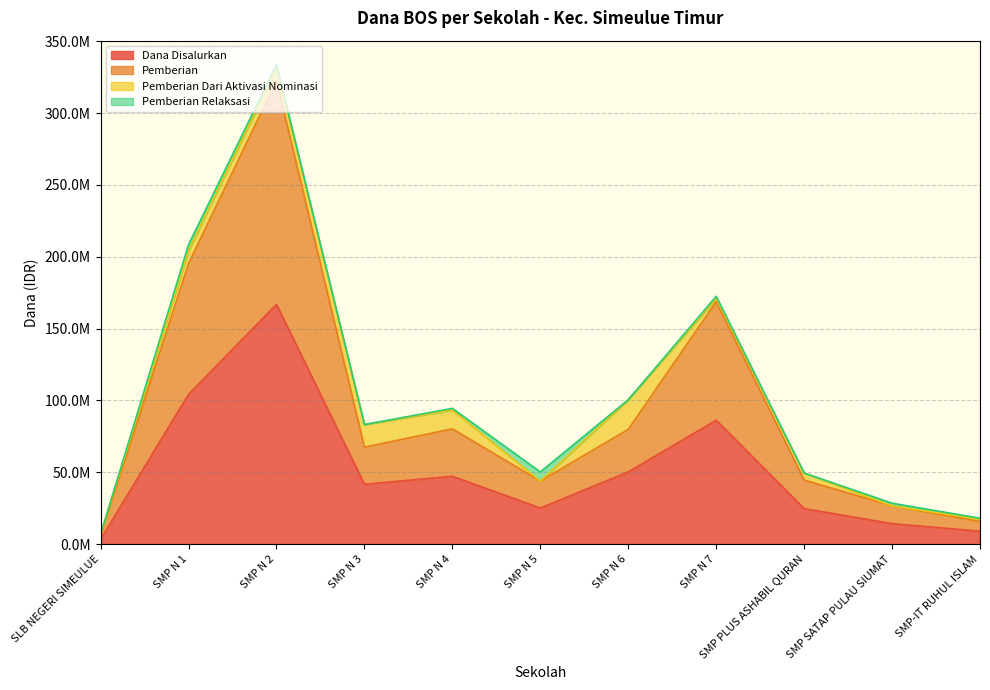

Where does the Pemberian series first go above 67500000?

SMP N 1